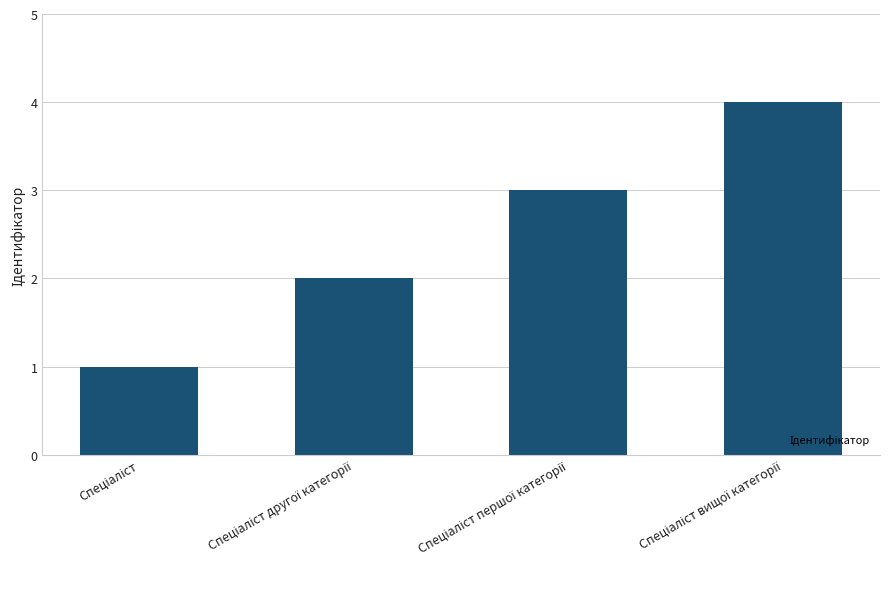

What is the sum of all values?

10